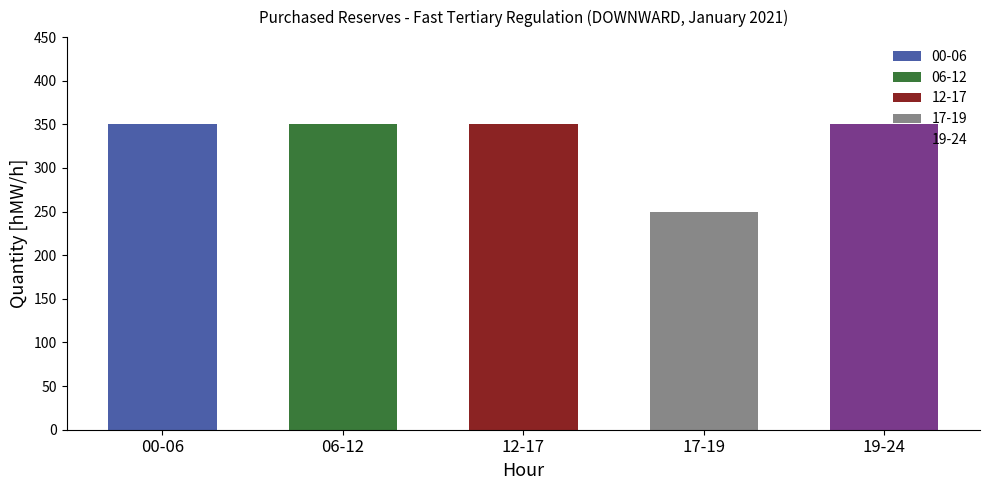

What is the difference between the second highest and second lowest values?

100